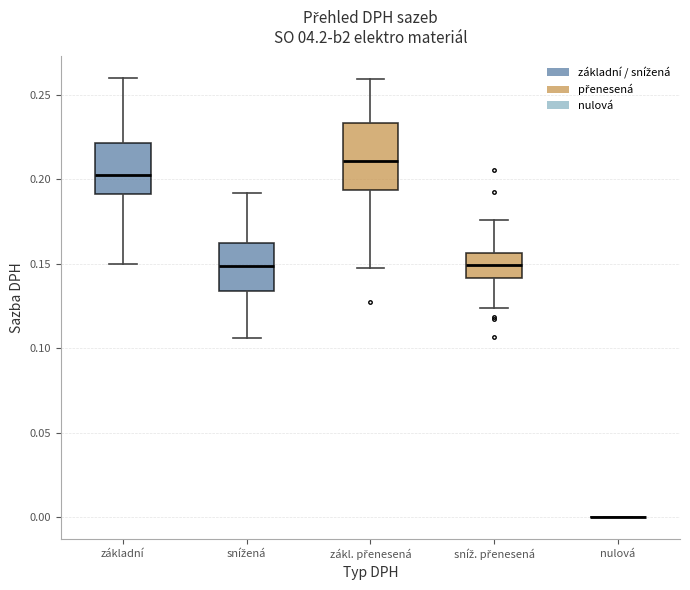

Comparing the boxes themselves (not the whiskers), which one is the tallest?

zákl. přenesená